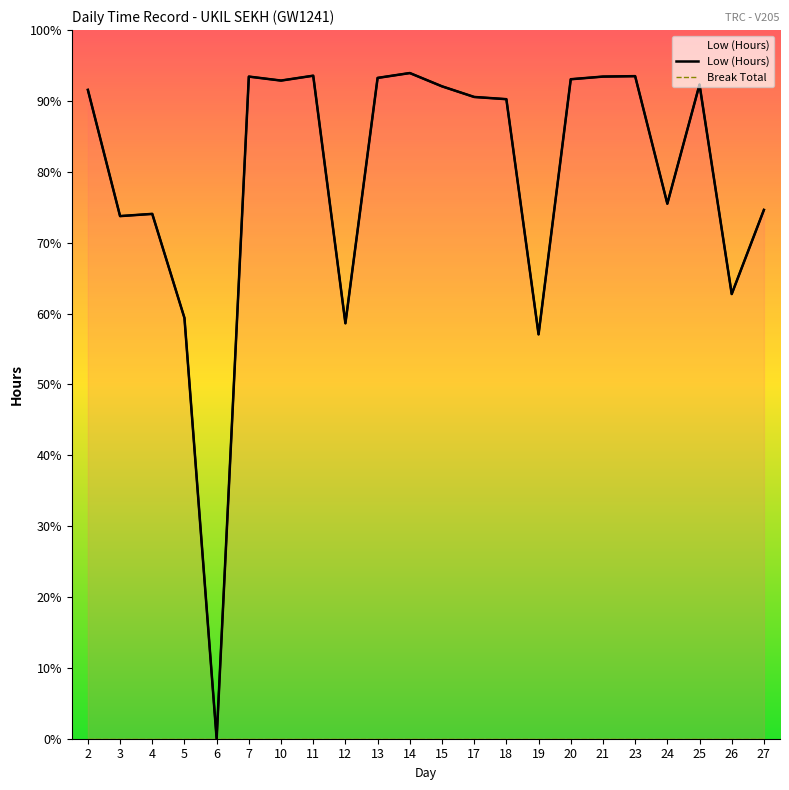

Does the chart have visible grid lines?

No